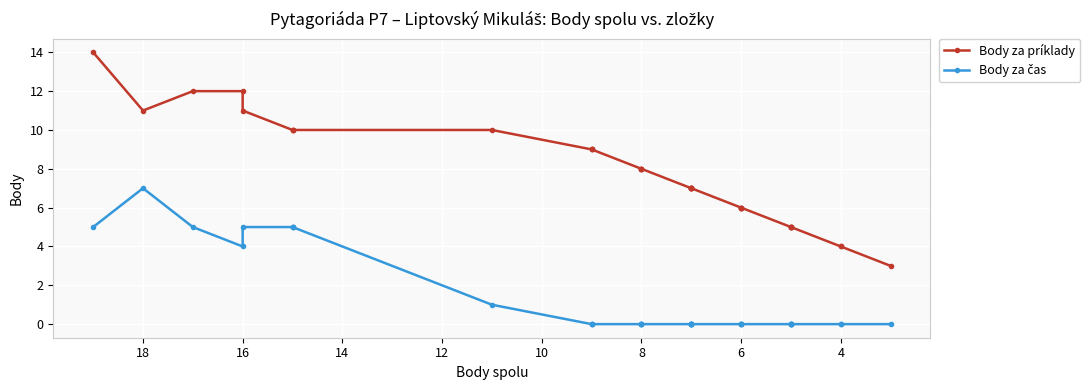

How many categories are shown in the chart?

34